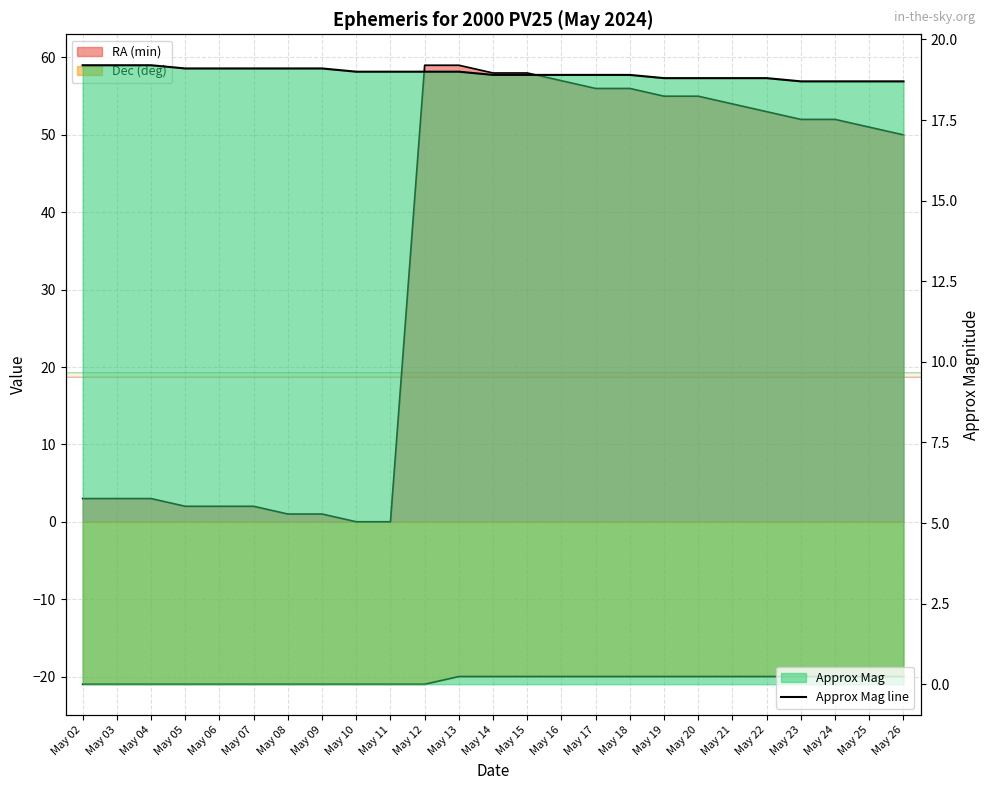

What are all the series names shown in the legend?

RA (min), Dec (deg), Approx Mag